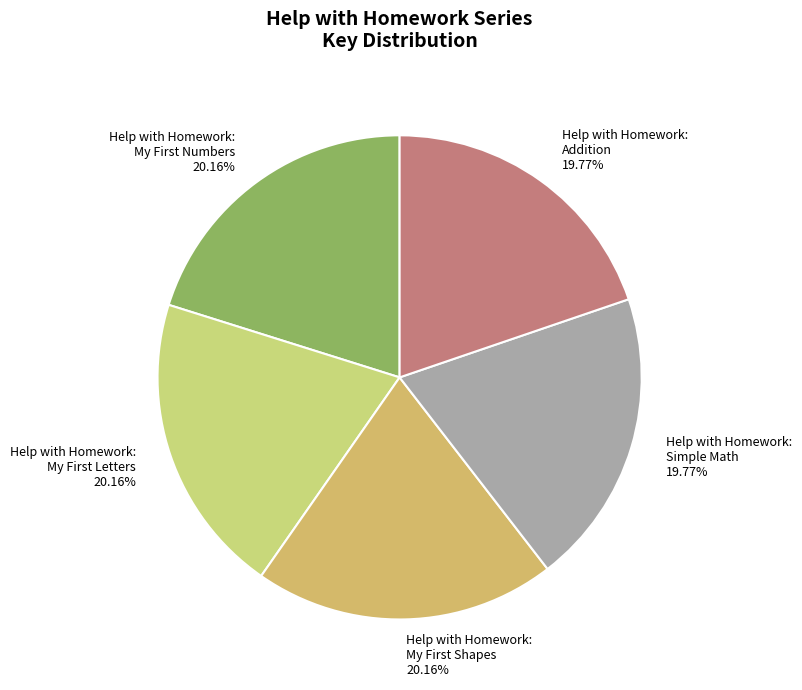

Count the number of slices in the pie.

5